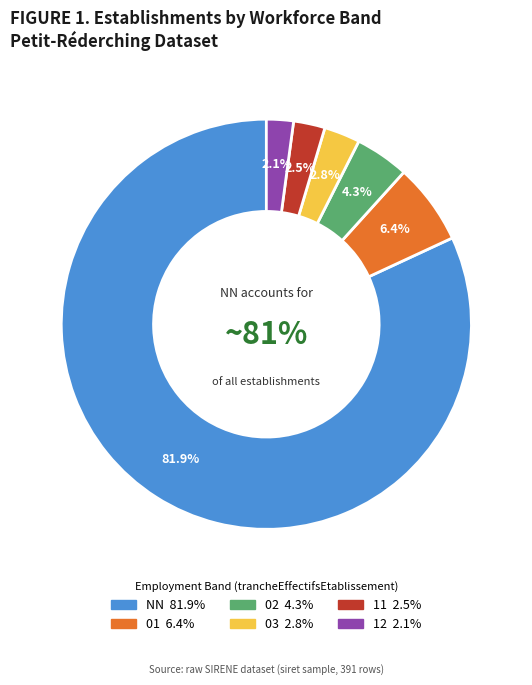

Is the sum of 02 and 01 greater than half?

No